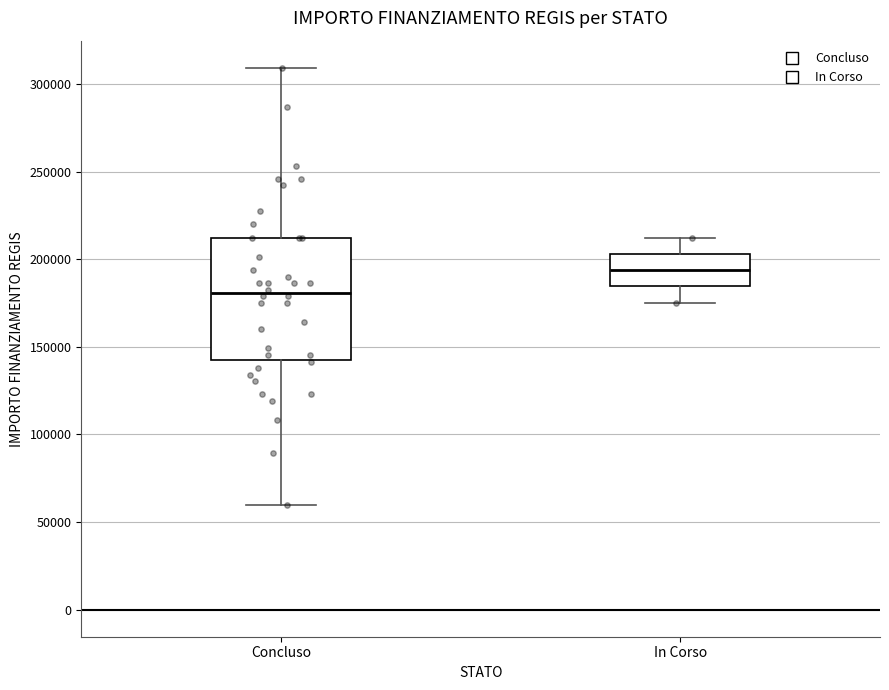

Where is the upper edge of the box for Concluso on the y-axis? The values are not printed on the chart, so give them approximately, as read against the axis.

210000